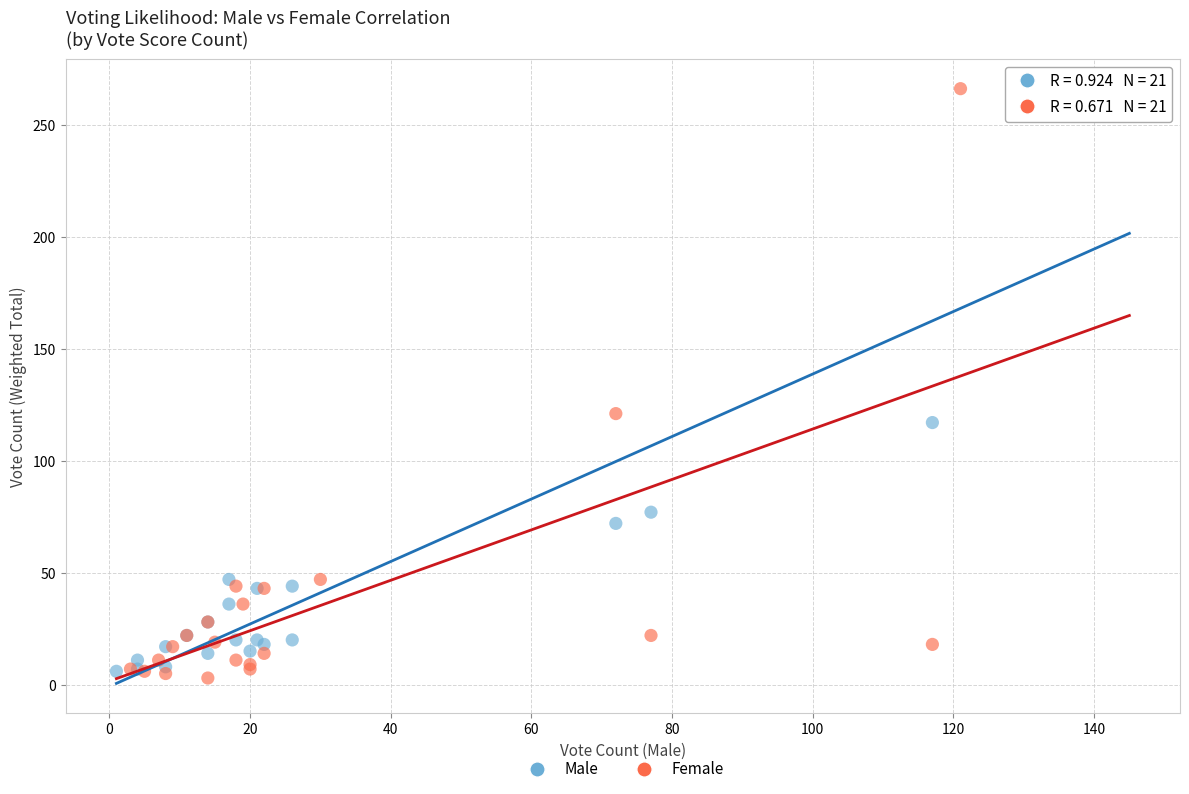

What are all the series names shown in the legend?

Male, Female